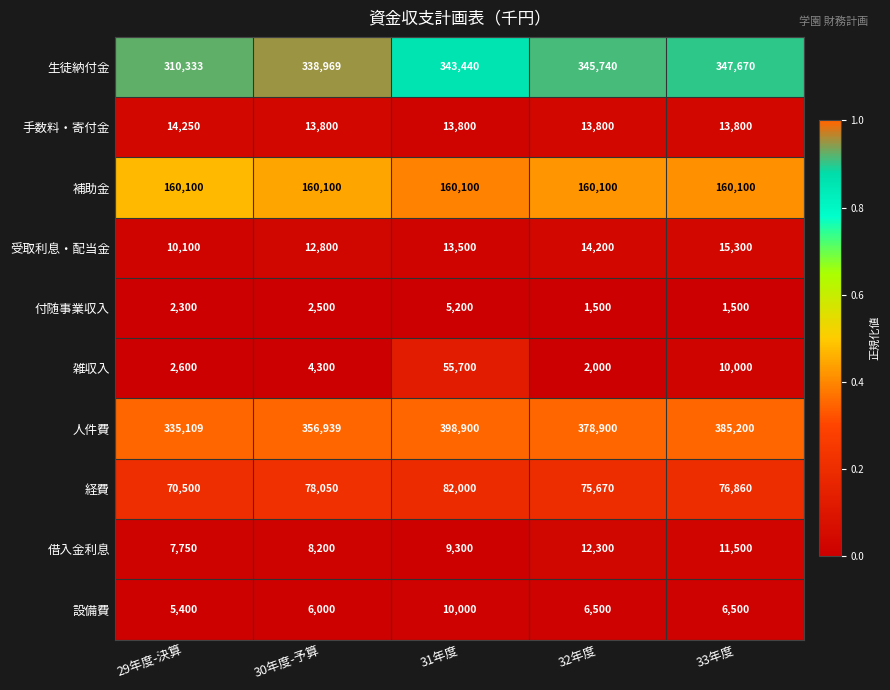

What is the spread (max minus min) of values at 29年度-決算?

332809